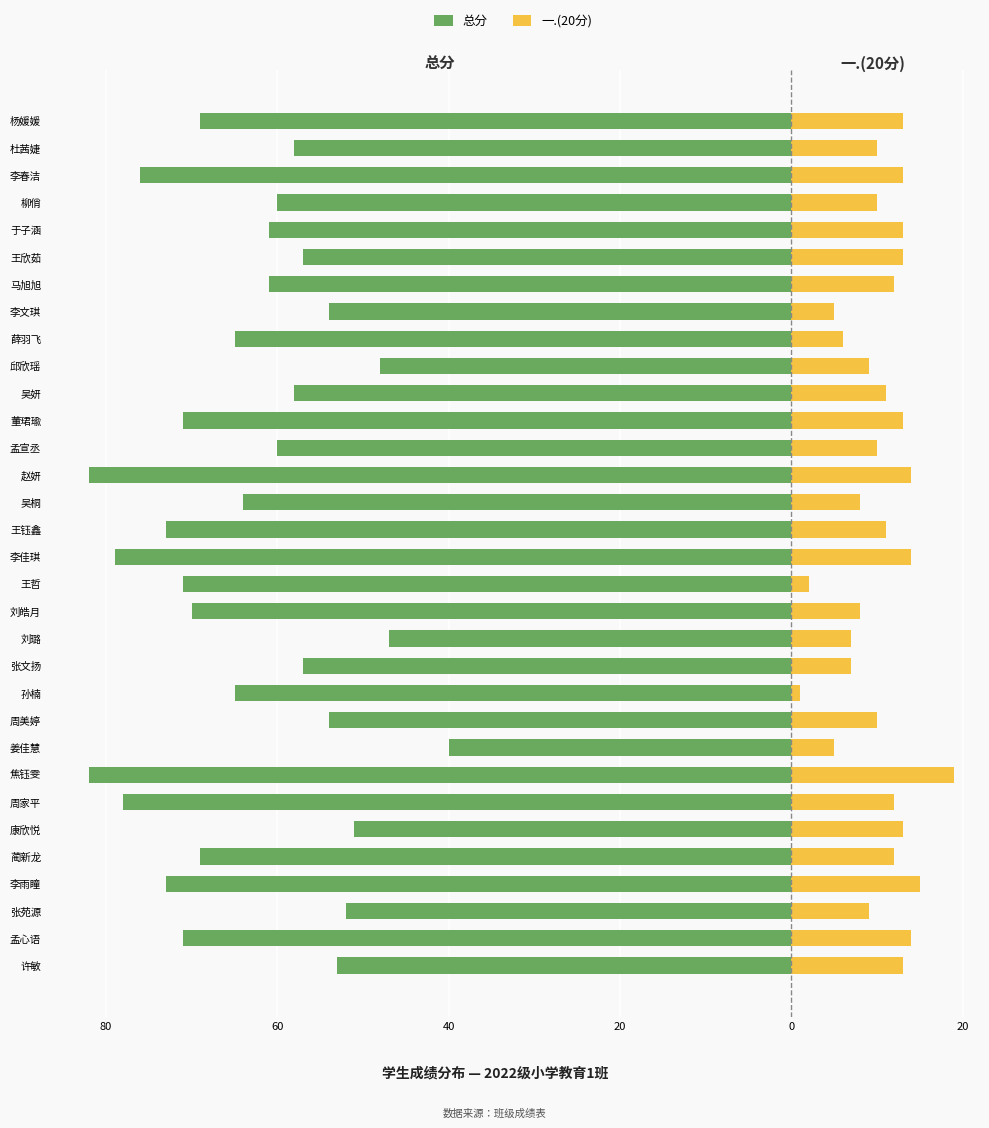

Reading left to right, transcribe all the data shown in this chart.

总分: -53	-71	-52	-73	-69	-51	-78	-82	-40	-54	-65	-57	-47	-70	-71	-79	-73	-64	-82	-60	-71	-58	-48	-65	-54	-61	-57	-61	-60	-76	-58	-69
一.(20分): 13	14	9	15	12	13	12	19	5	10	1	7	7	8	2	14	11	8	14	10	13	11	9	6	5	12	13	13	10	13	10	13